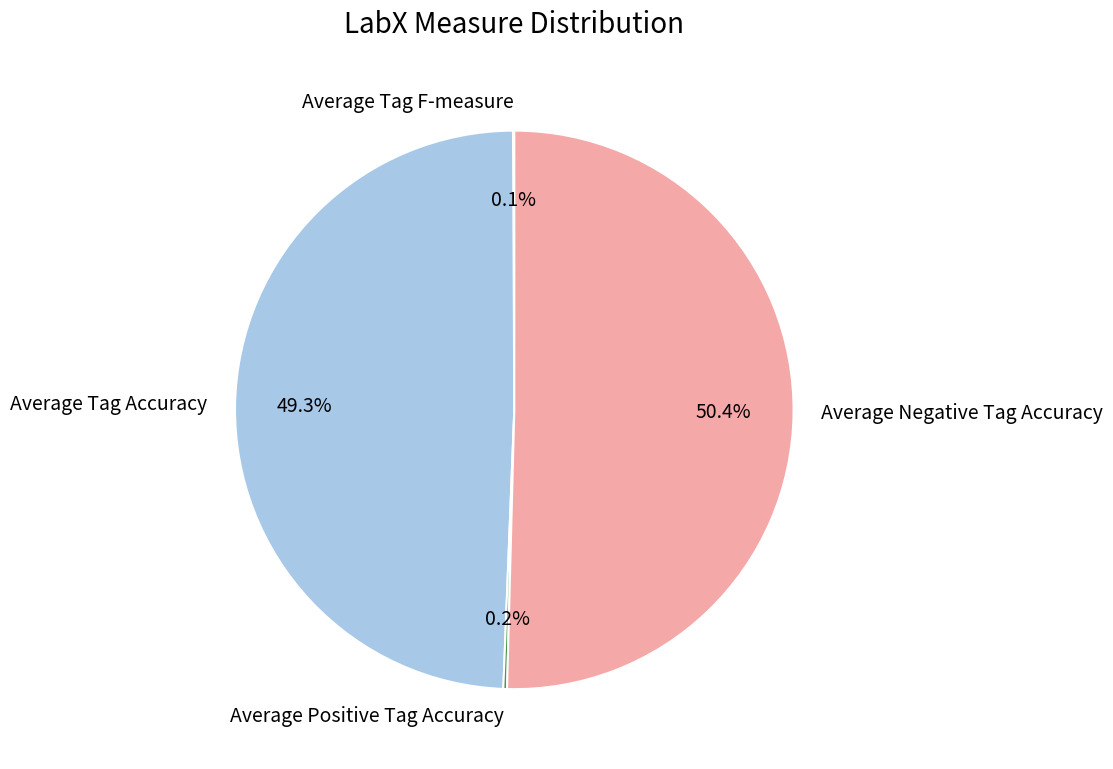

What portion of the pie excludes Average Tag Accuracy?

50.7%